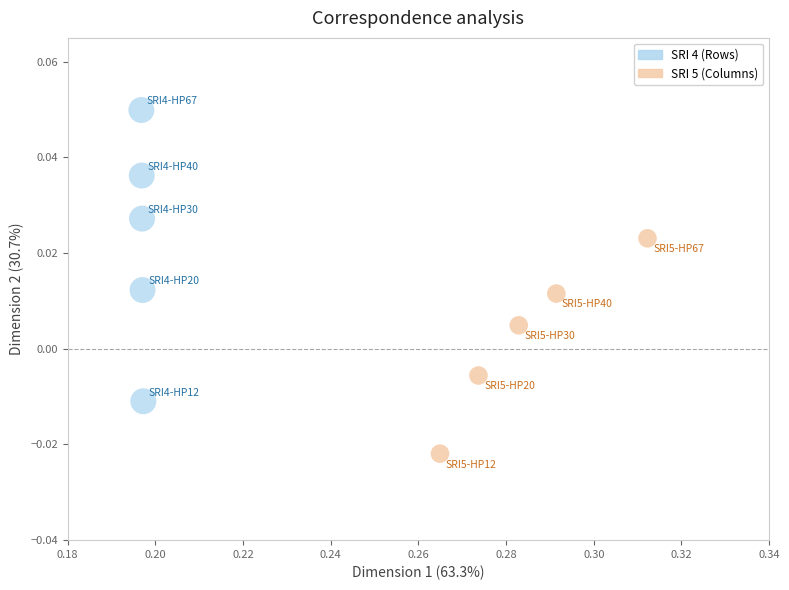

What are all the series names shown in the legend?

SRI 4 (Rows), SRI 5 (Columns)